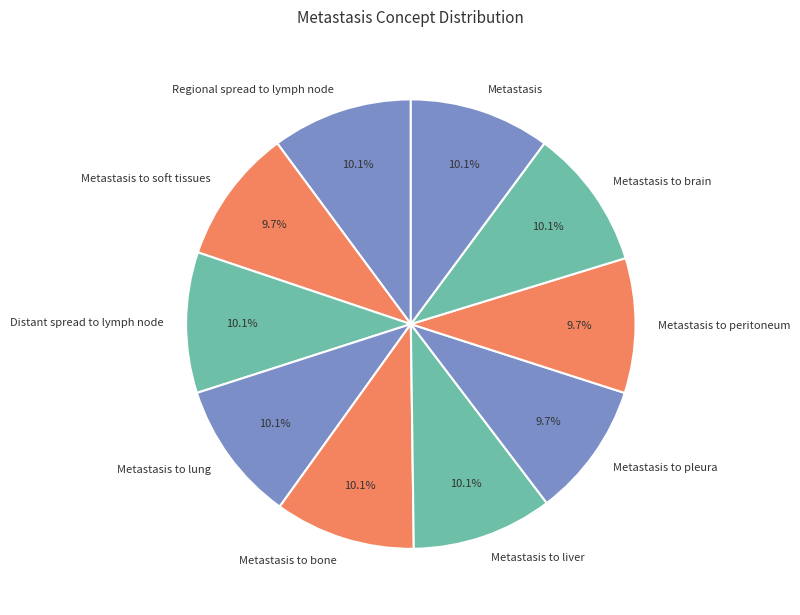

Combined, do Metastasis to soft tissues and Metastasis to liver account for over 50%?

No